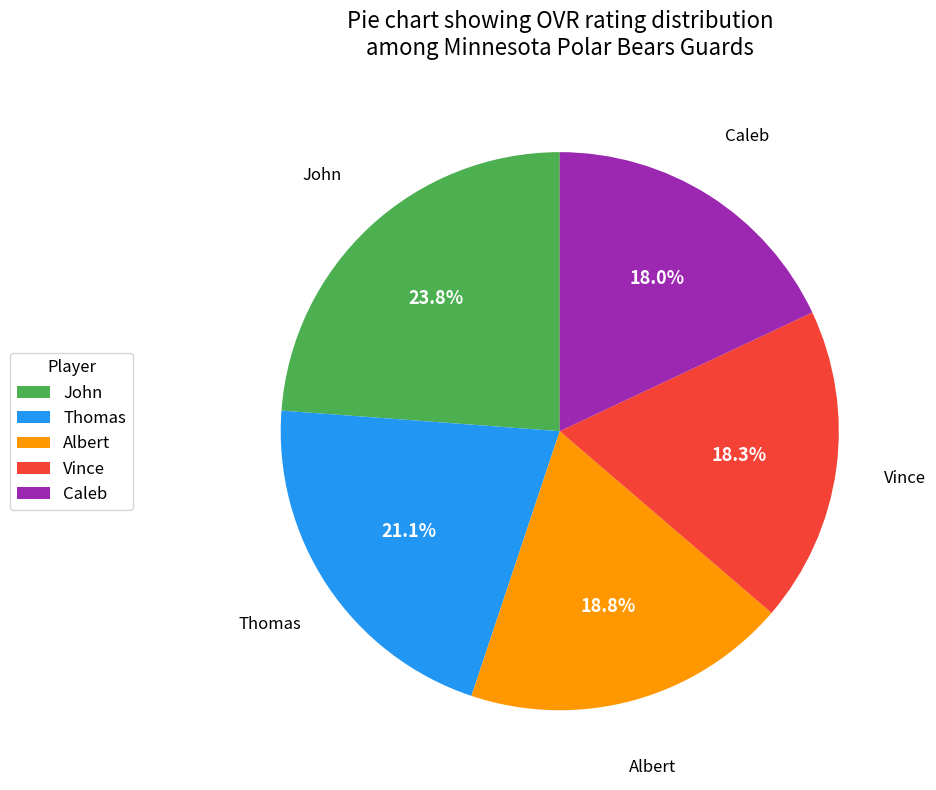

What portion of the pie excludes John?

76.2%